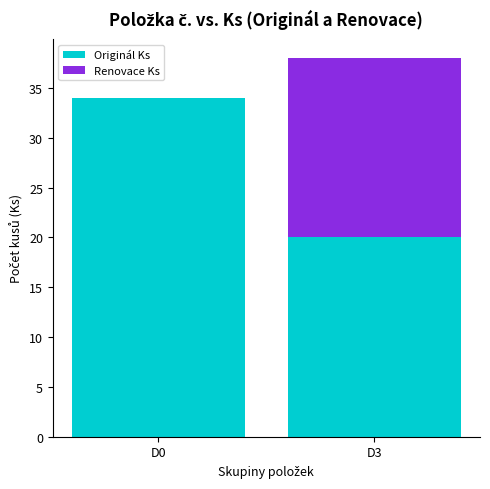

What is the maximum value for Originál Ks?

34